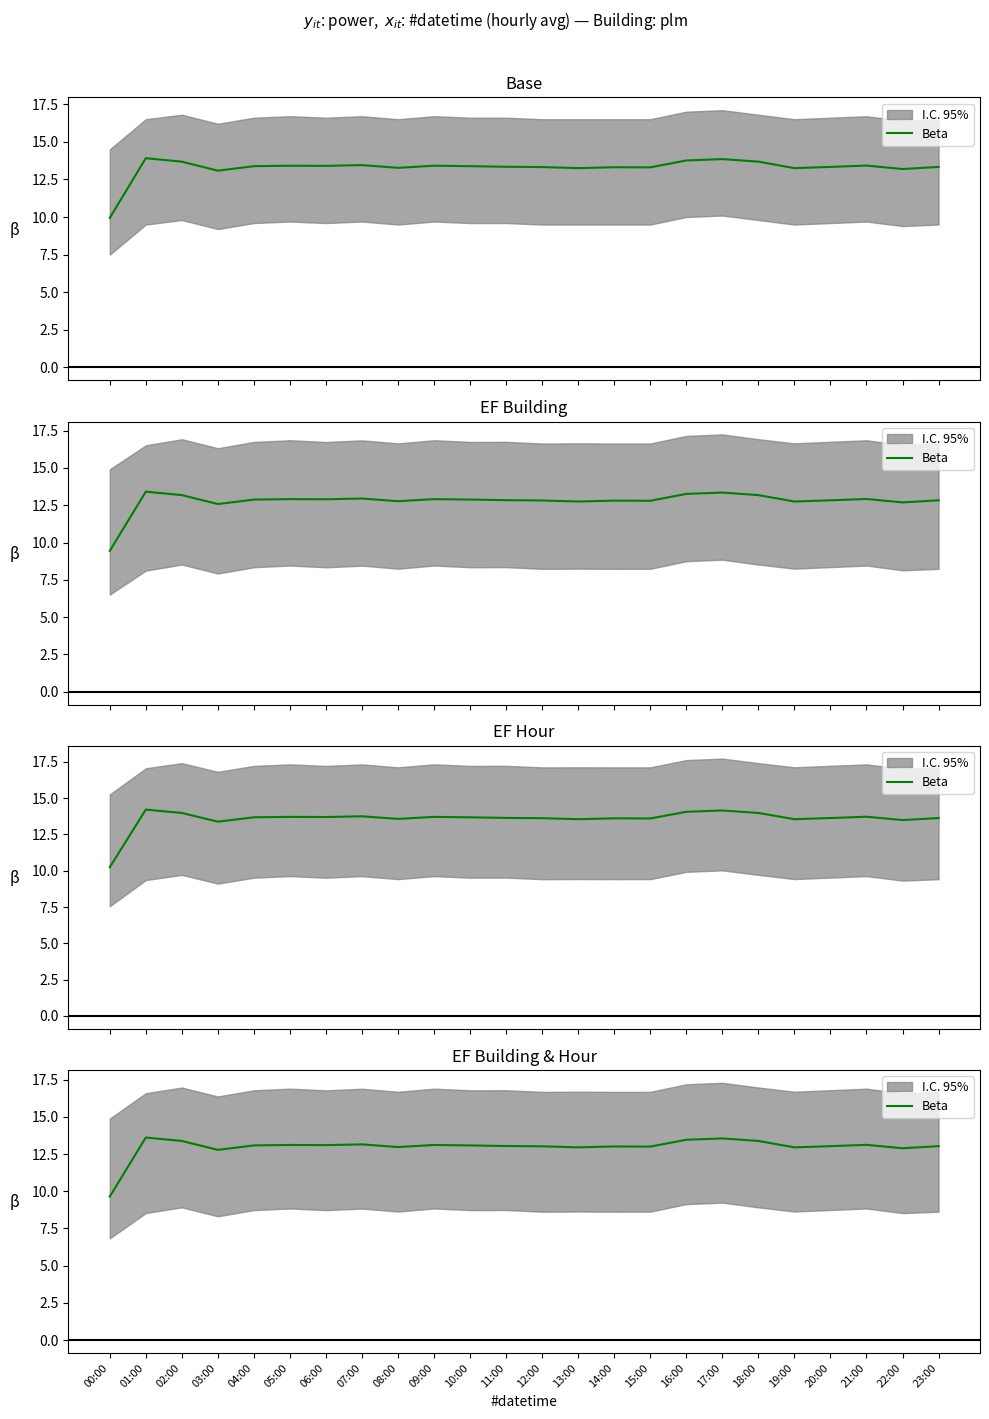

Where is the data nearest to the value 11?

00:00